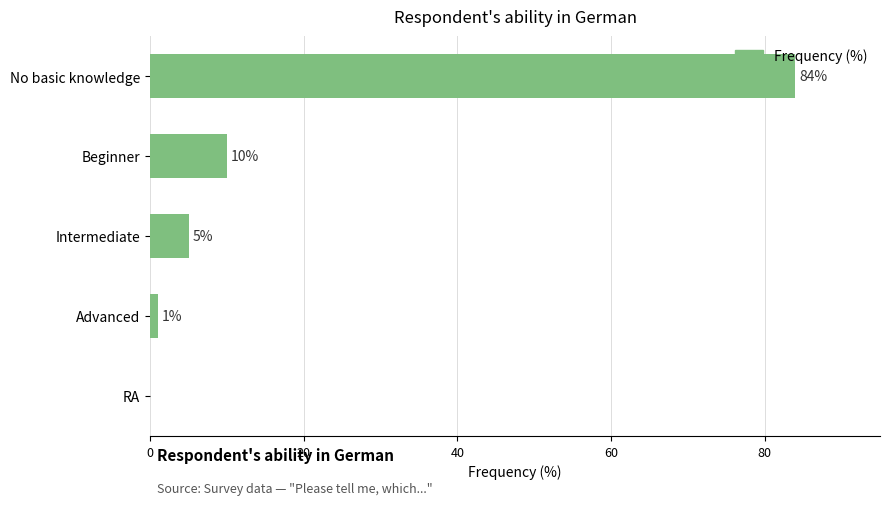

What is the maximum value shown in the chart?

84